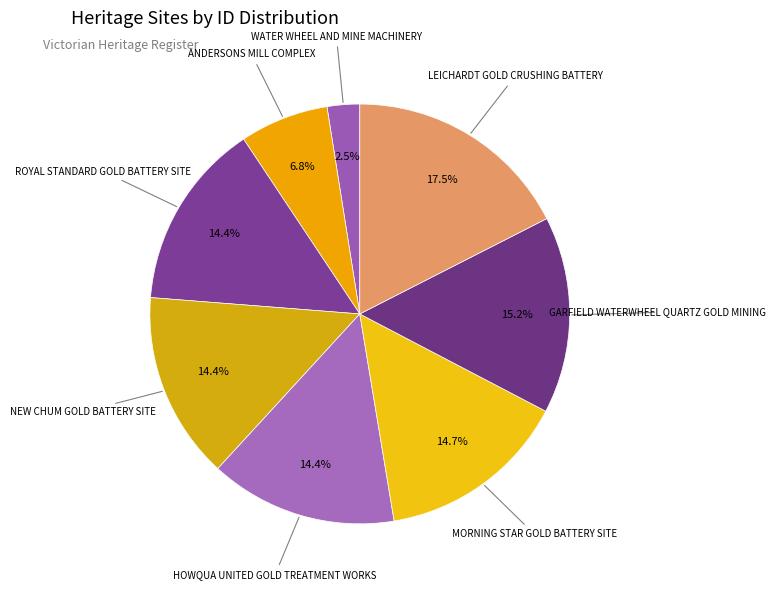

How many slices are in this pie chart?

8